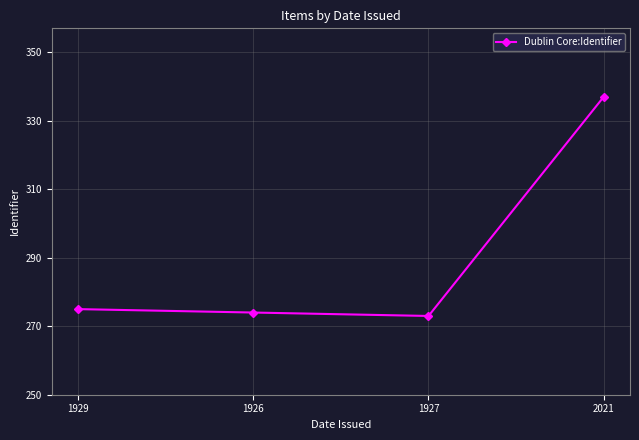

Reading left to right, what are all the values shown in this chart?

275	274	273	337